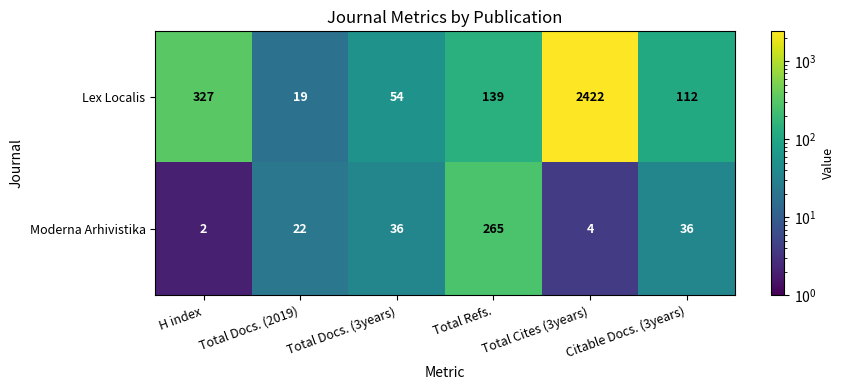

Which series has the largest range (max minus min)?

Lex Localis